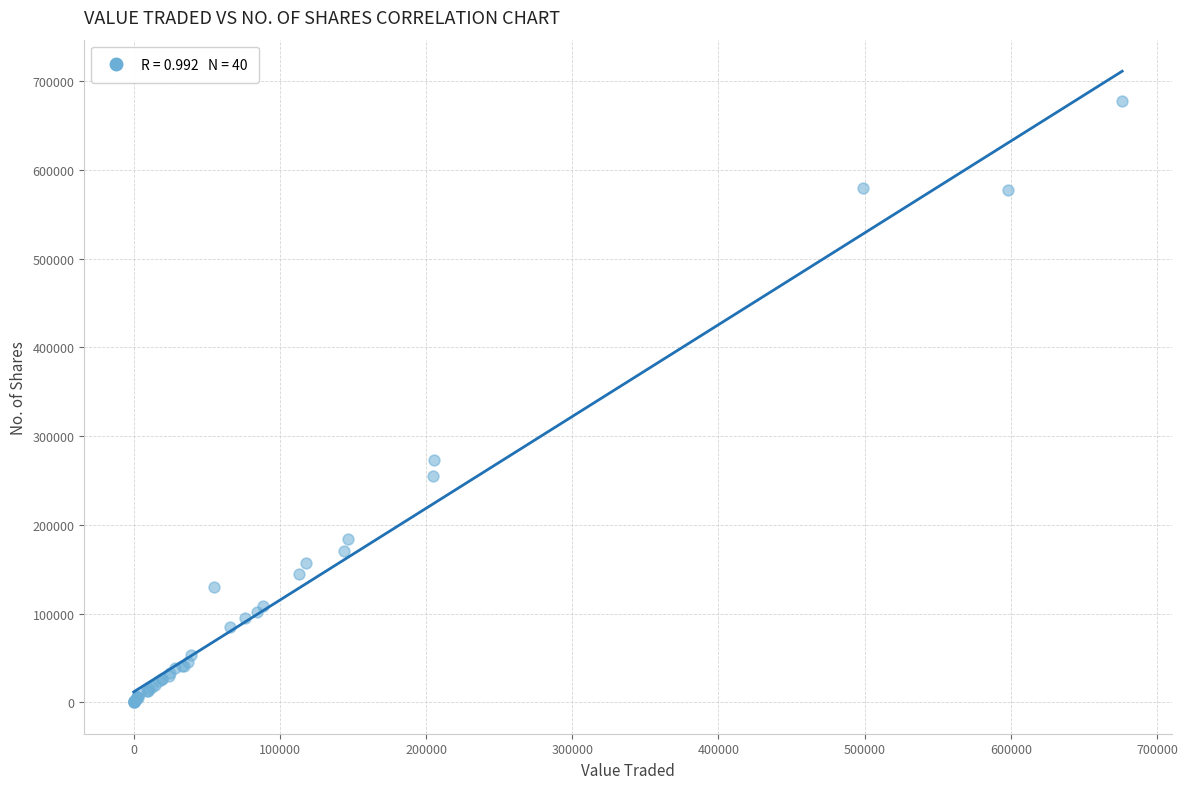

What Y value in the scatter plot is closest to 339219?

273229